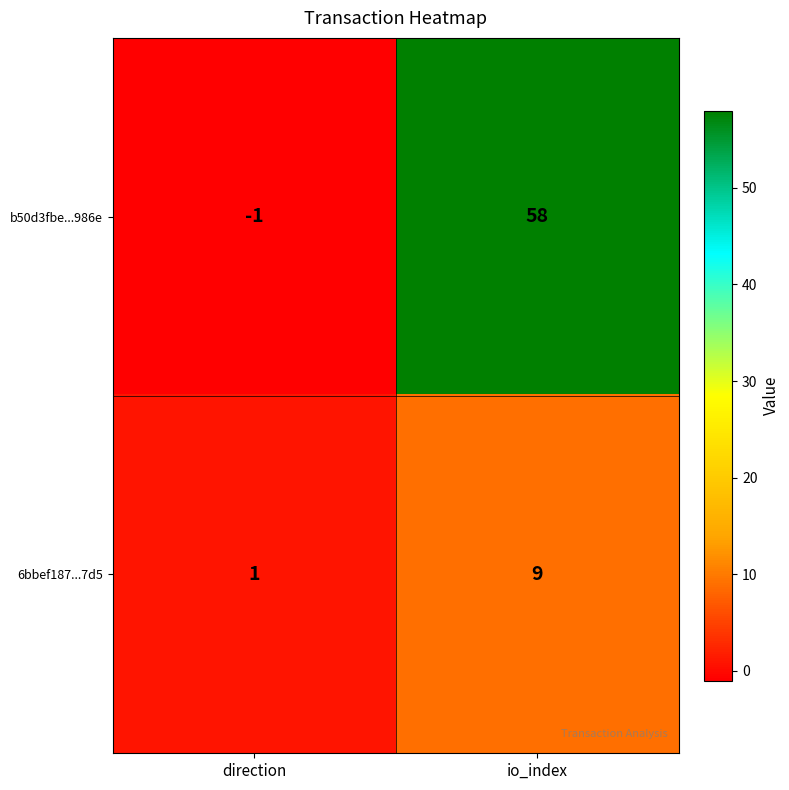

What is the sum of the b50d3fbe...986e values at io_index and direction?

57